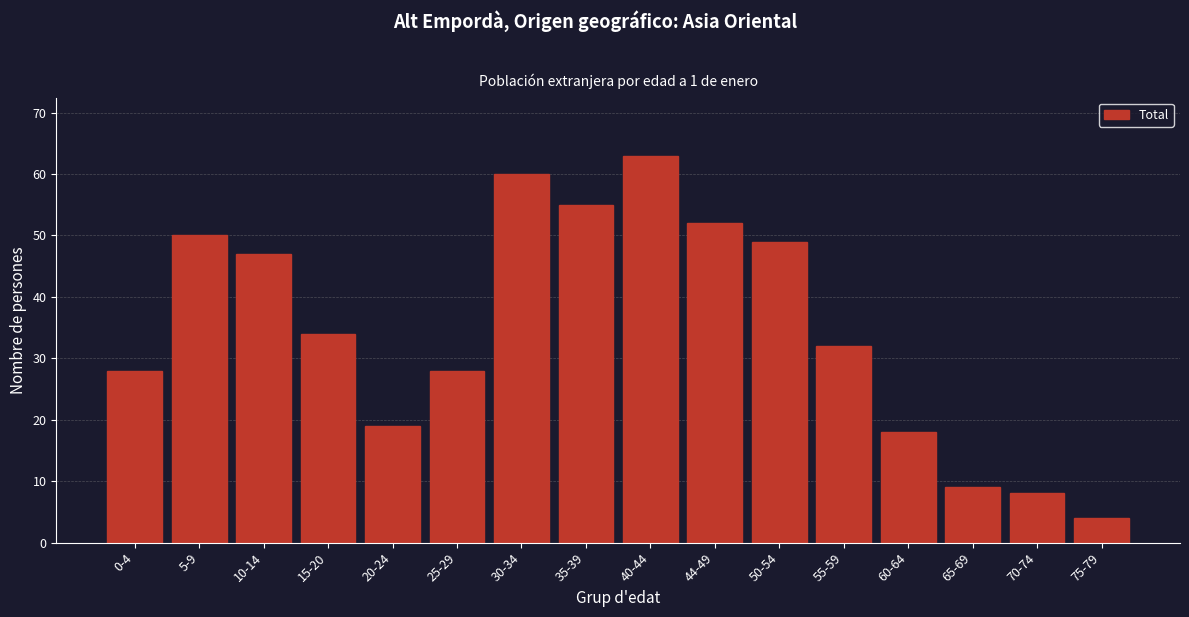

Reading left to right, extract all data points from this chart.

28	50	47	34	19	28	60	55	63	52	49	32	18	9	8	4